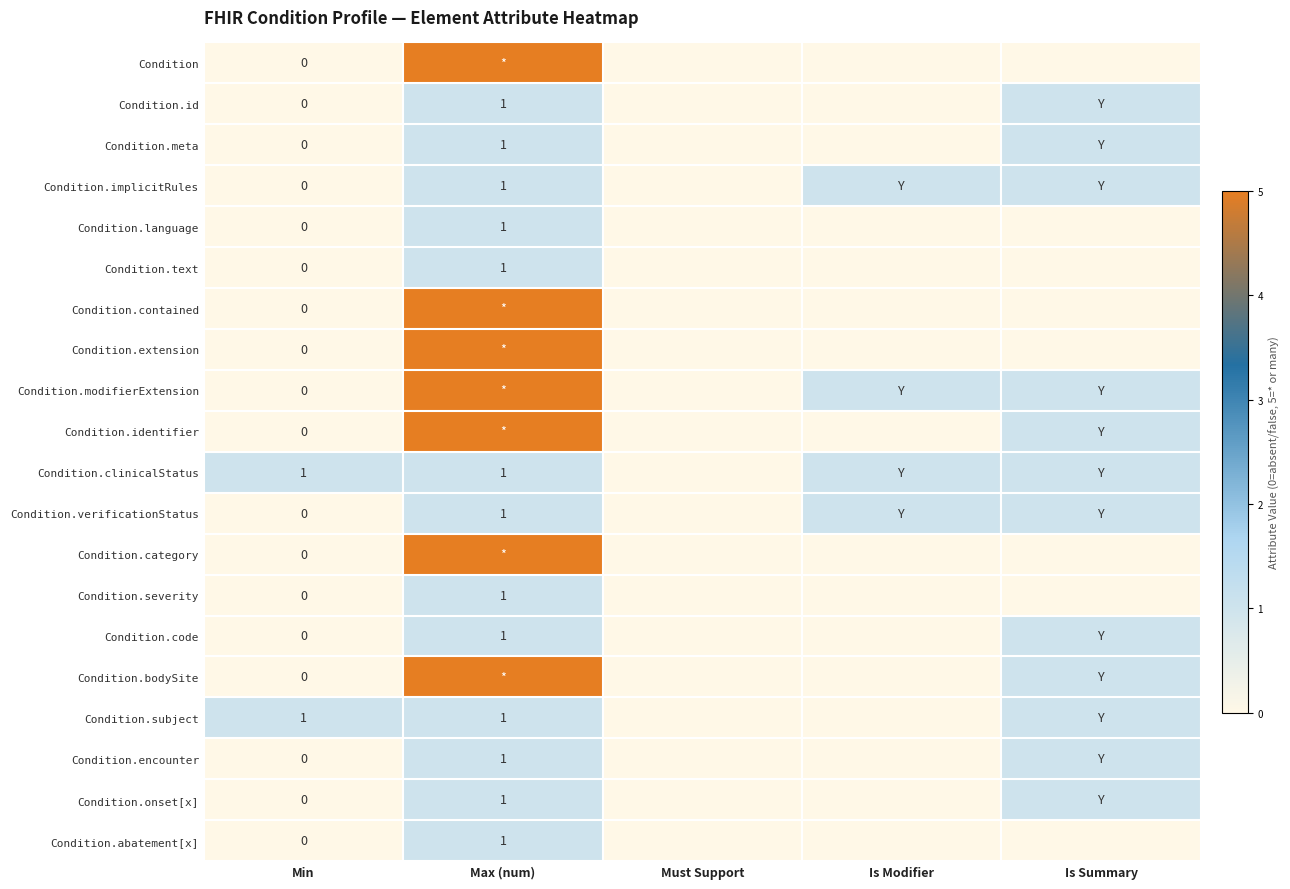

What is the difference between the second highest and minimum values in the Condition.implicitRules series?

1